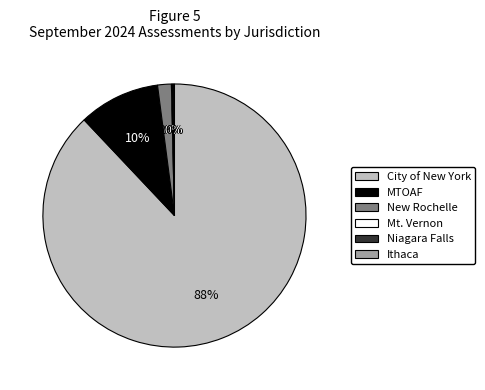

Is there any slice that represents more than half of the pie?

Yes